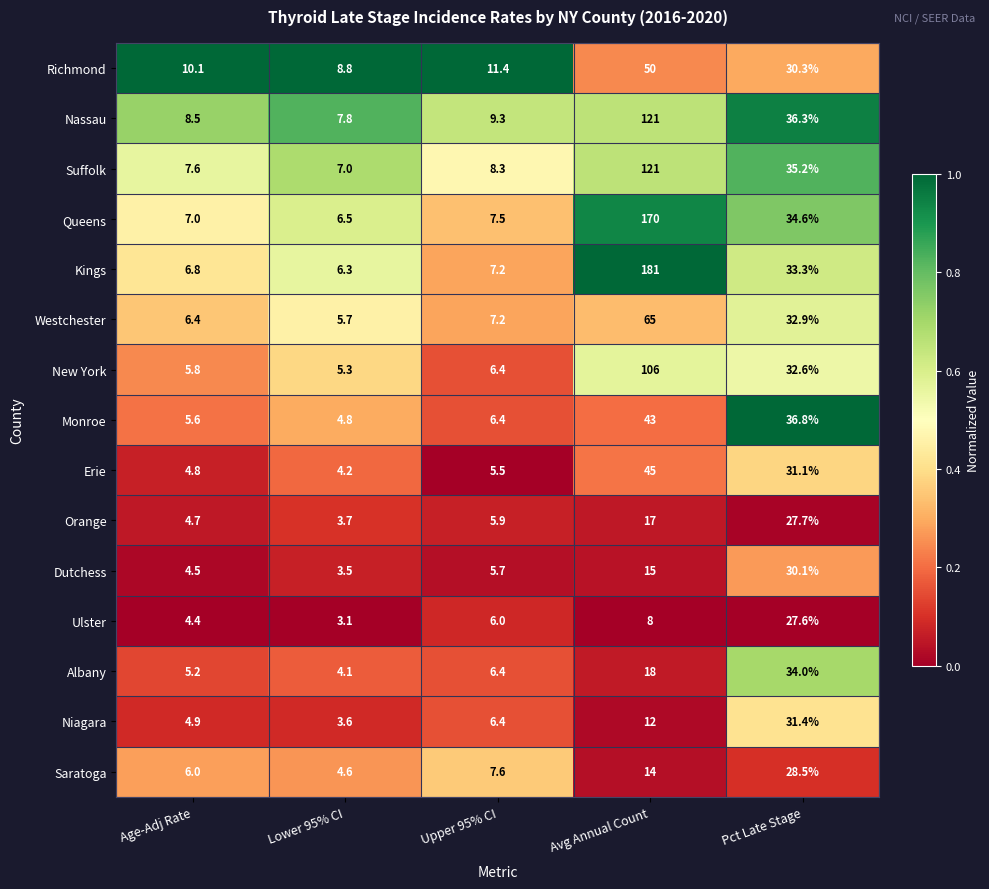

The value of Westchester at Lower 95% CI is 10.0. True or false?

False